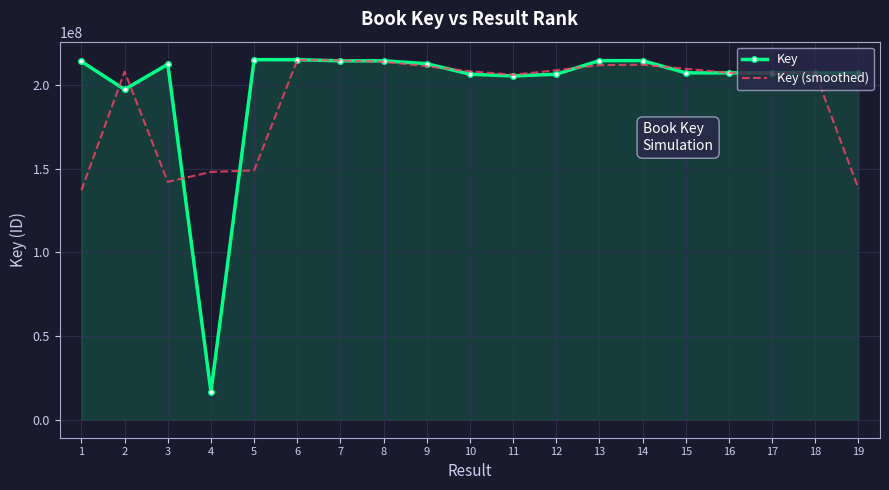

What is the sum of the Key values at 18 and 17?

414561467.0